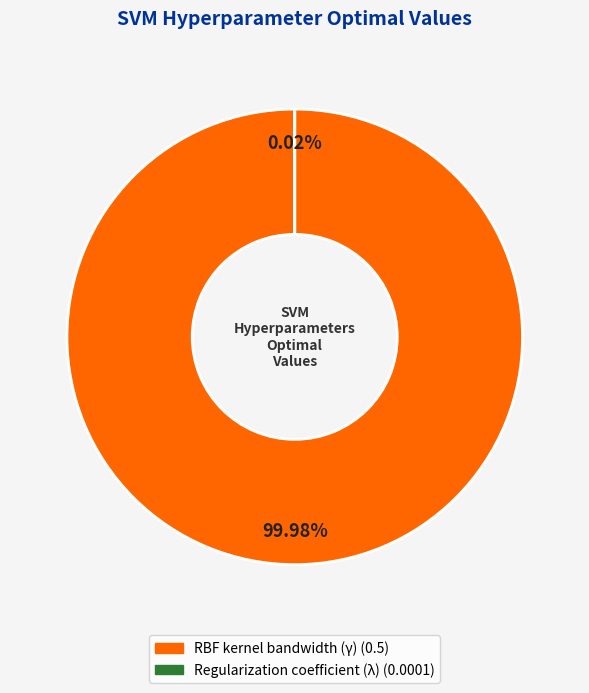

Which slice is the largest?

RBF kernel bandwidth (γ)